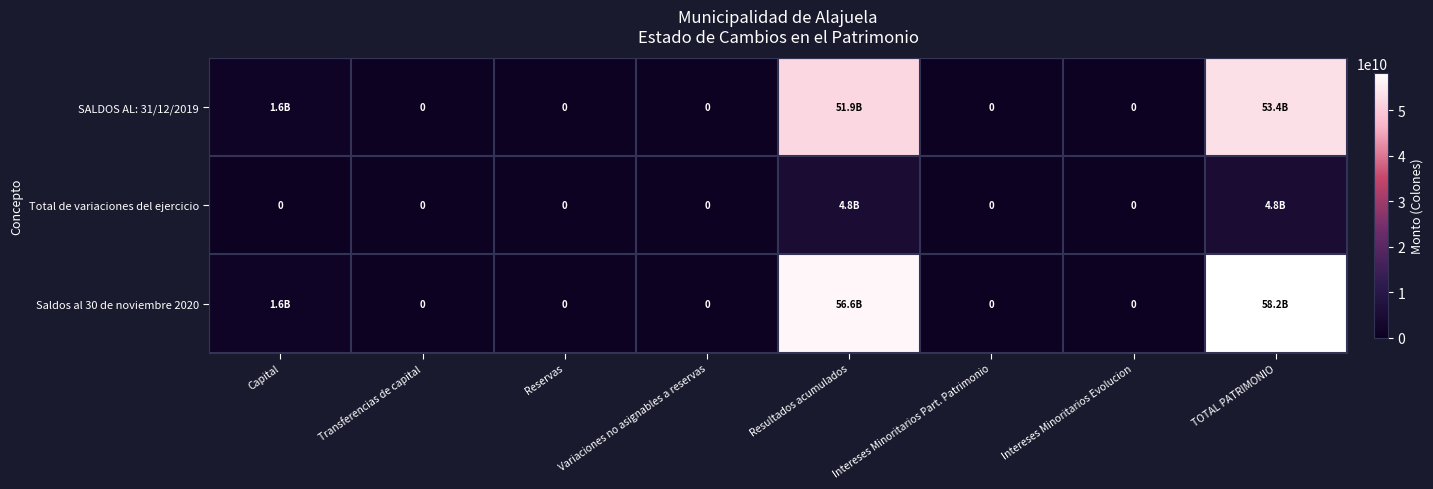

The Total de variaciones del ejercicio series shows 0.0 at Transferencias de capital. True or false?

True